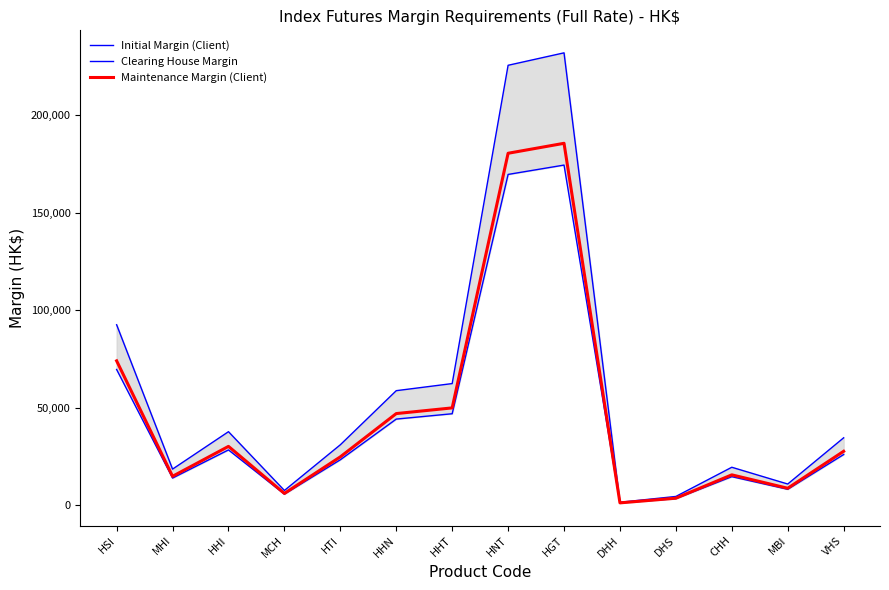

What is the approximate value of Clearing House Margin at HHI?

28350